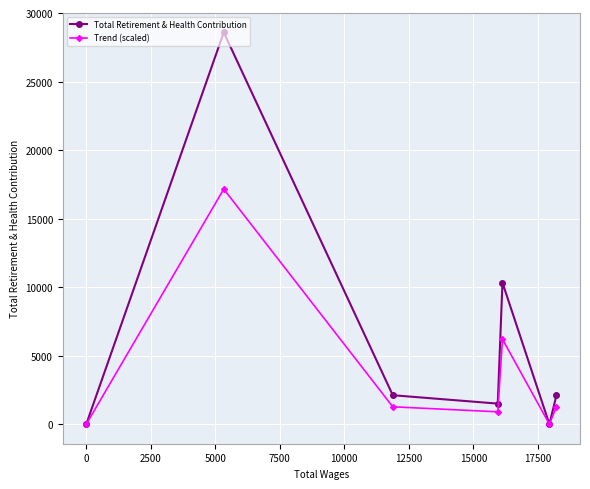

Which series has the widest spread of values?

Total Retirement & Health Contribution